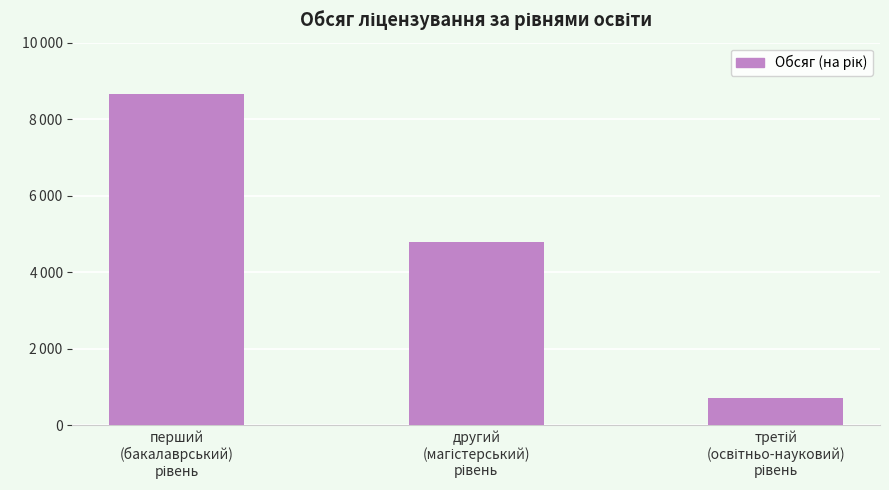

Count the values in the range 724 to 8665.

3